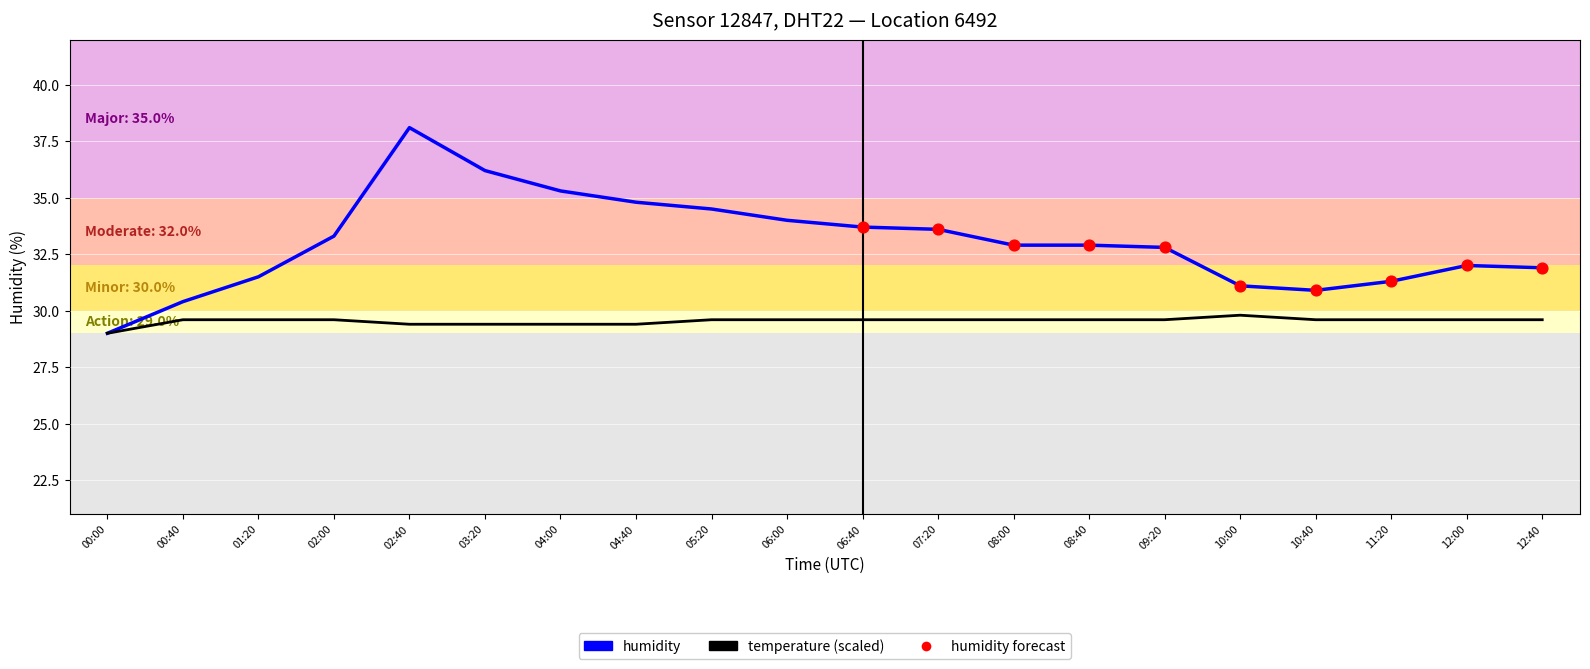

Which series has the widest spread of values?

humidity